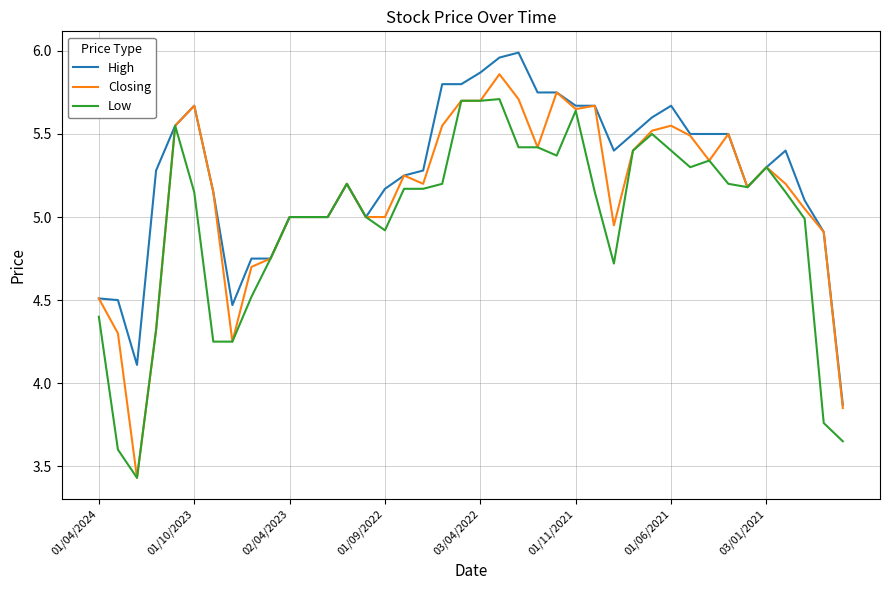

Which series has the largest total across all categories?

High